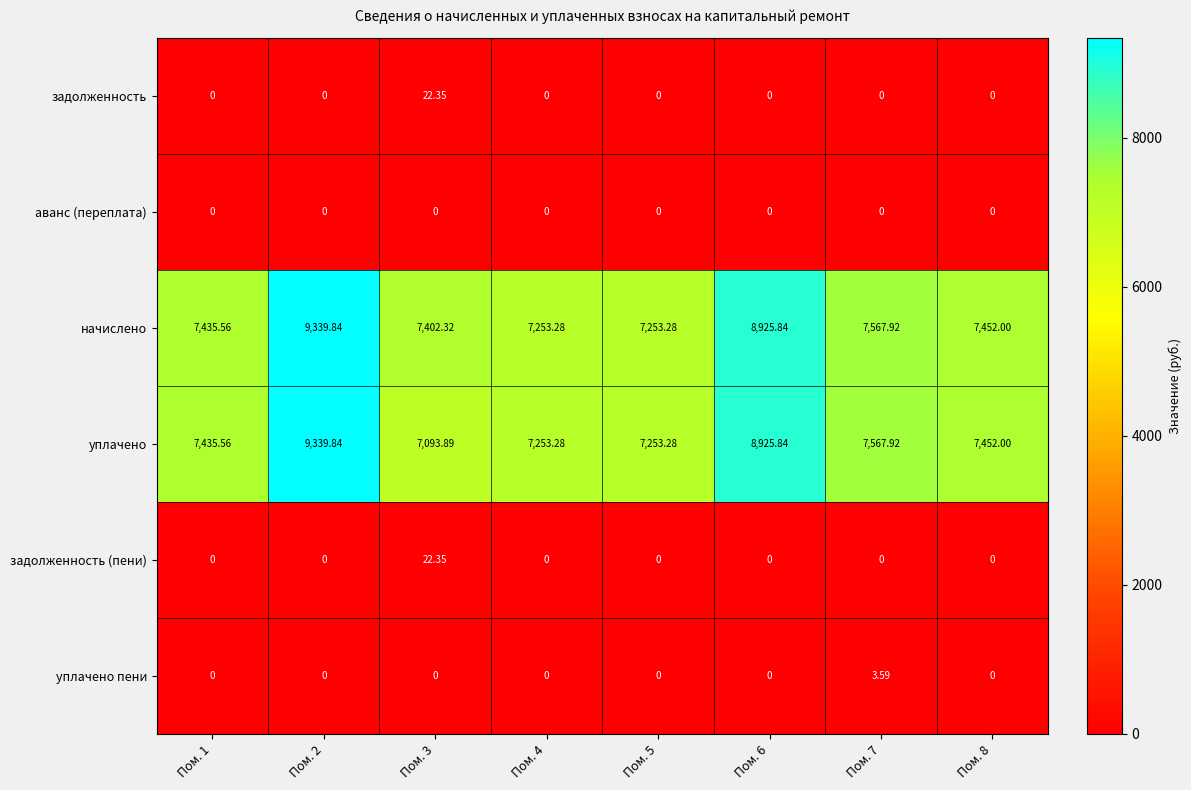

Which series has the widest spread of values?

уплачено